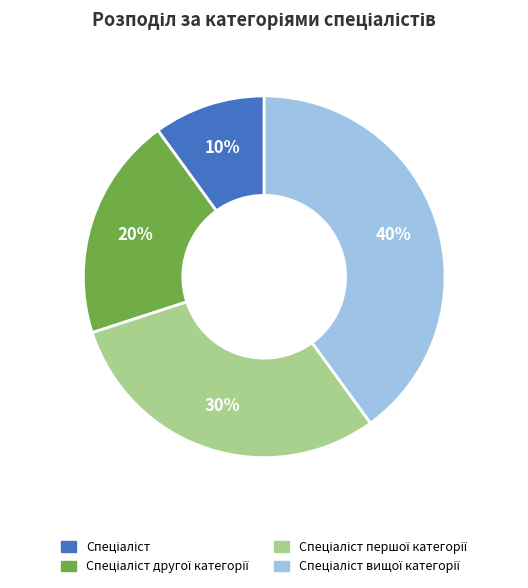

To the nearest percent, what is the average slice percentage?

25%